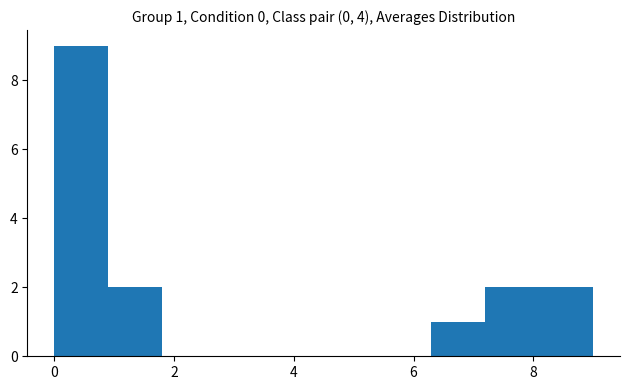

Which range on the x-axis has the tallest bar?

0.0 to 0.9